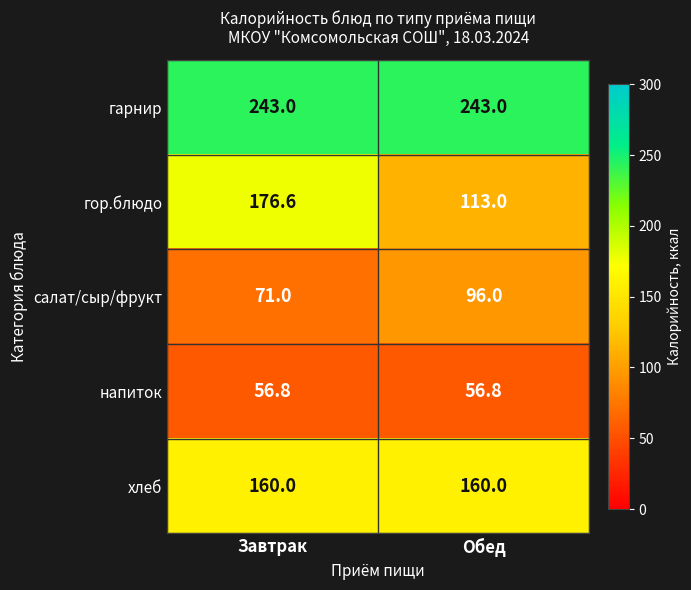

Where is салат/сыр/фрукт nearest to the value 83?

Завтрак